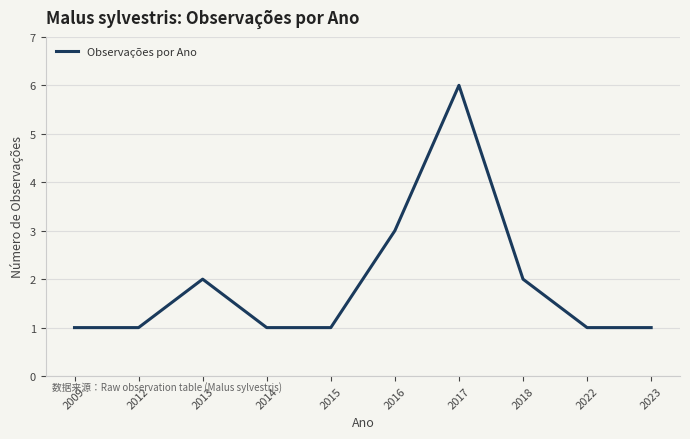

Reading right to left, extract all data points from this chart.

2023=1	2022=1	2018=2	2017=6	2016=3	2015=1	2014=1	2013=2	2012=1	2009=1